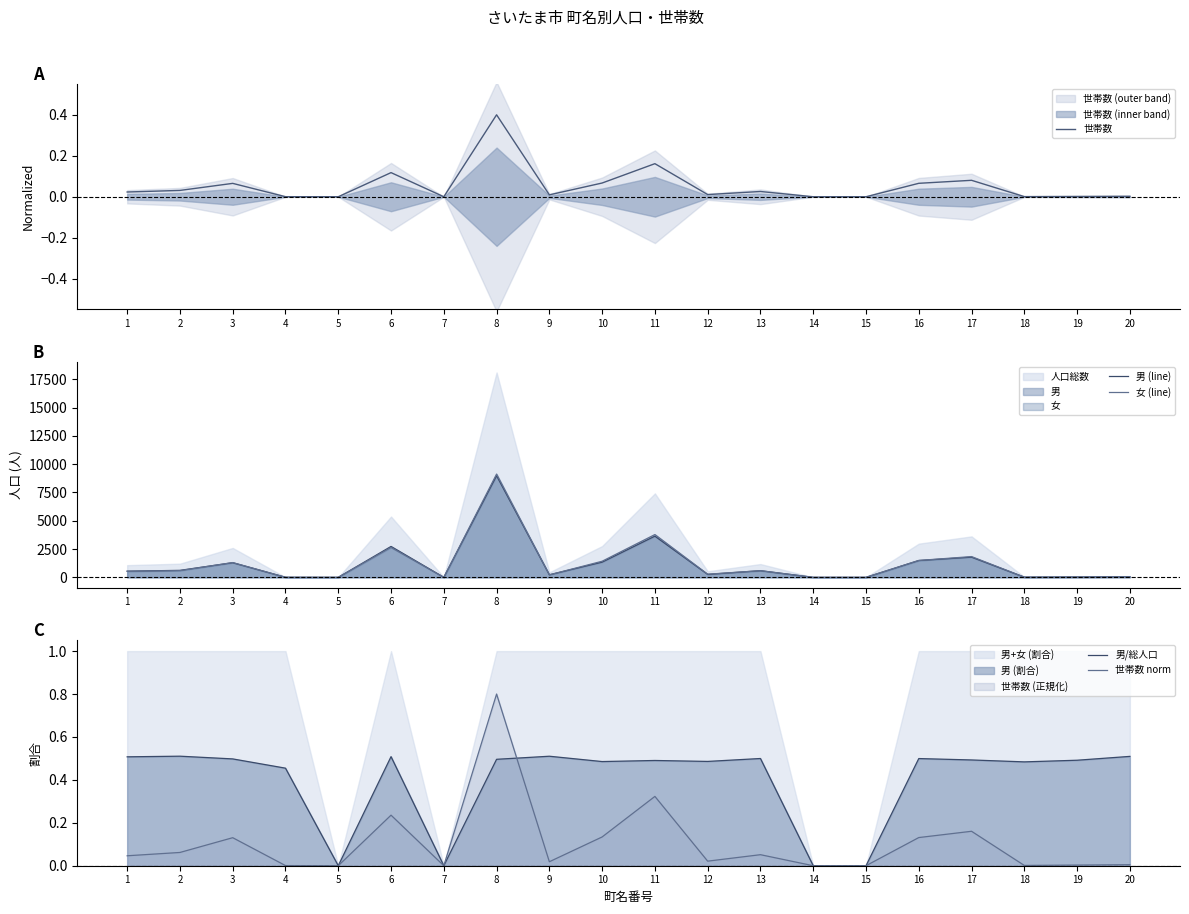

Read the 世帯数 value at 10.

0.1